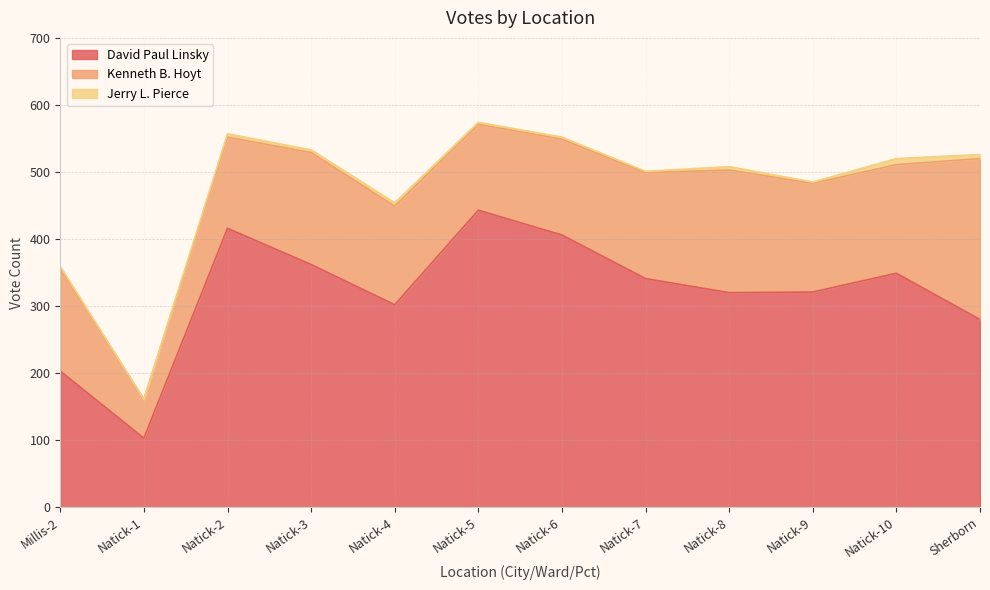

True or false: Kenneth B. Hoyt and David Paul Linsky intersect in this chart.

False